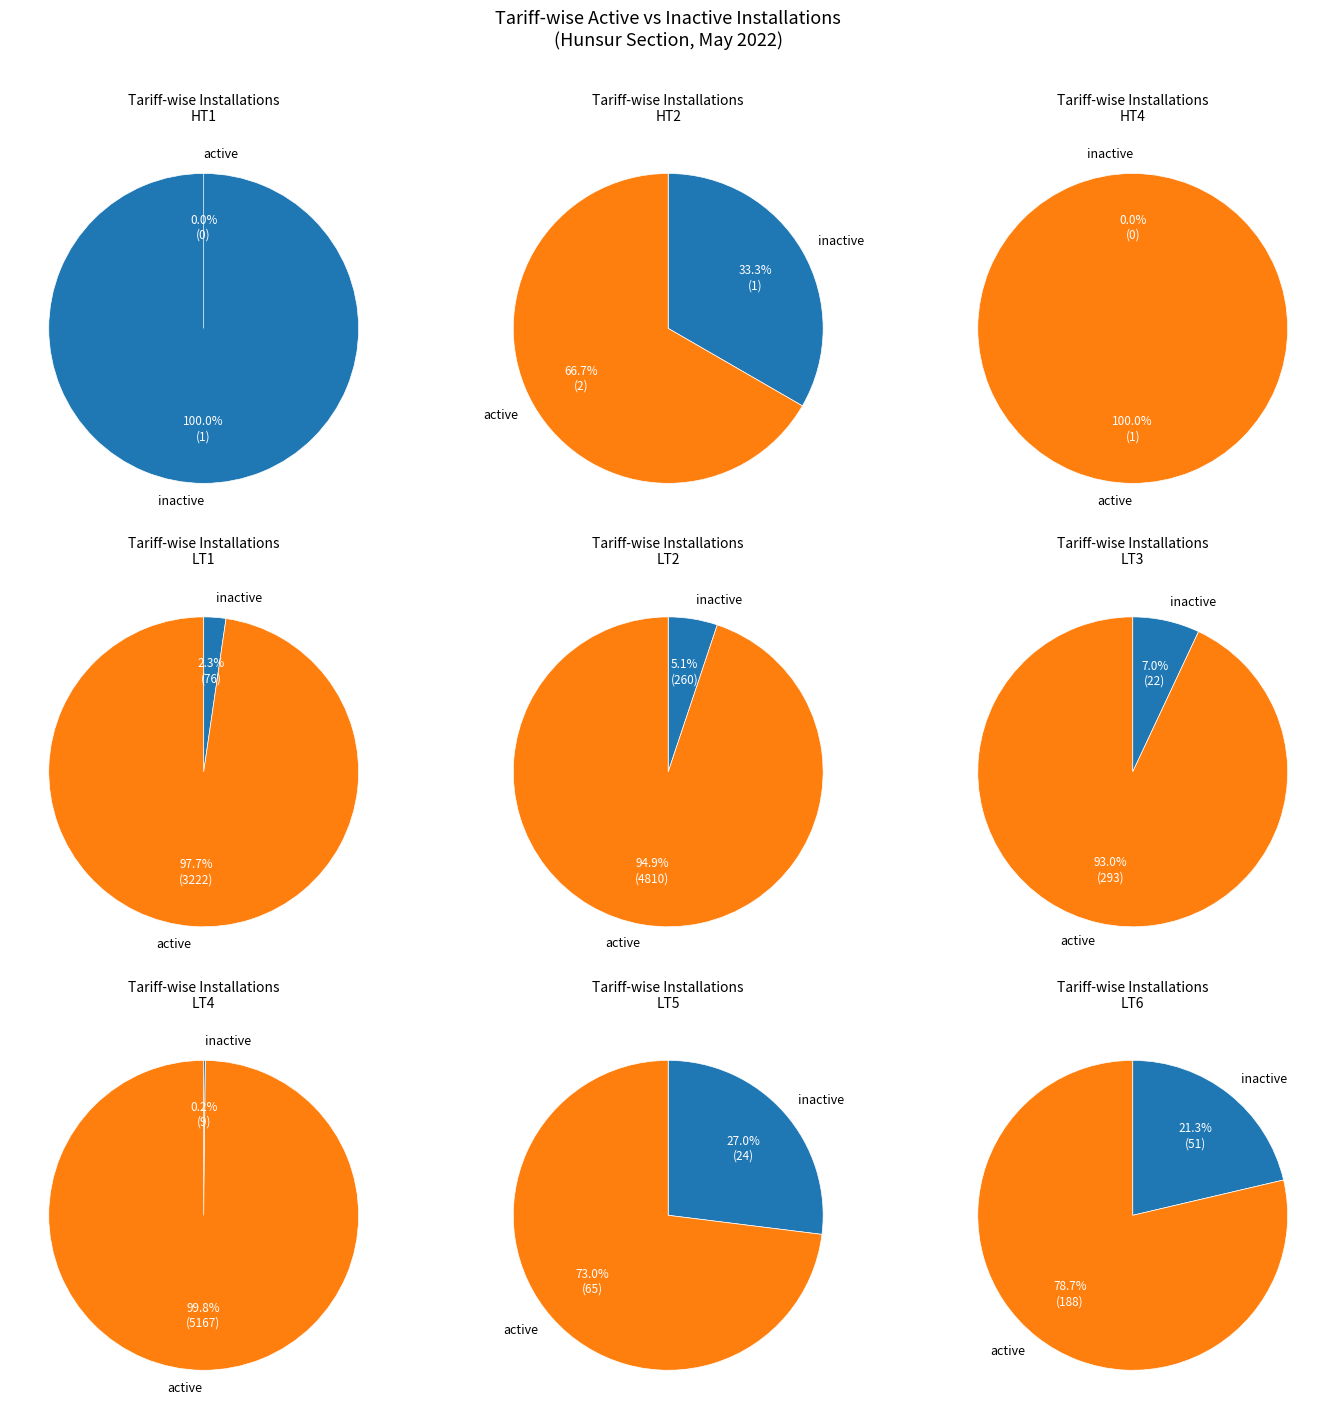

Which series has the largest range (max minus min)?

Active Installations